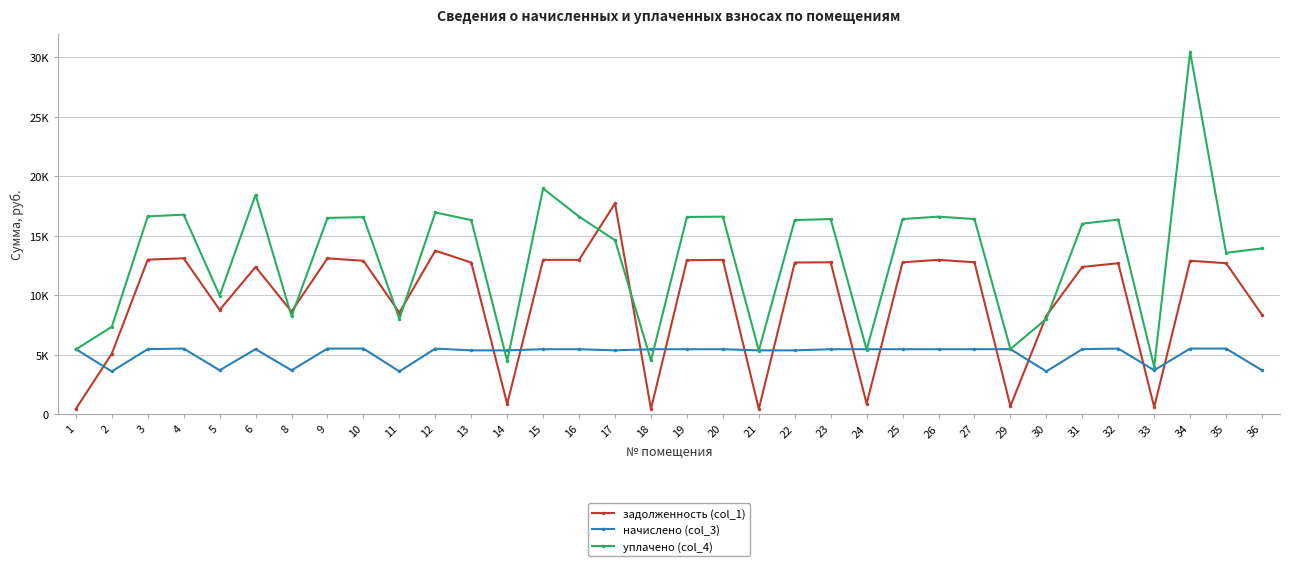

Is this an area chart (filled region under the line)?

No